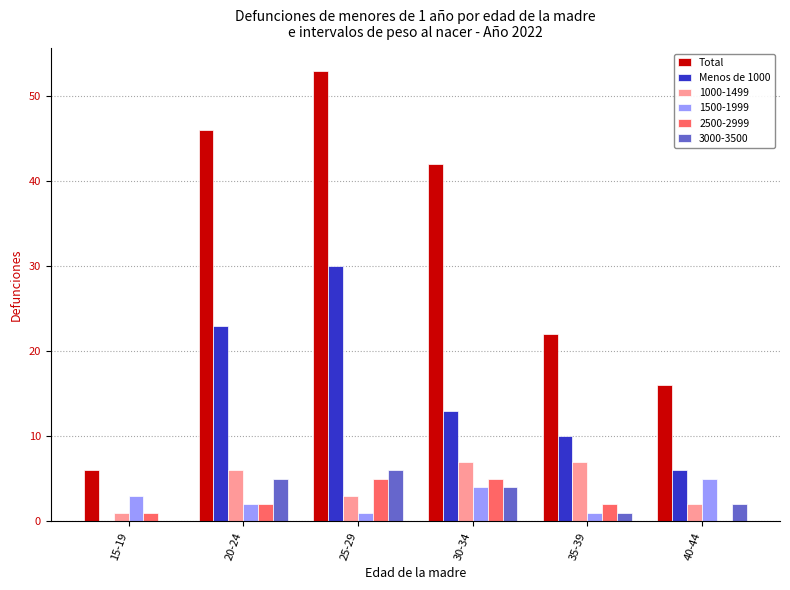

The value of Menos de 1000 at 15-19 is -11. True or false?

False